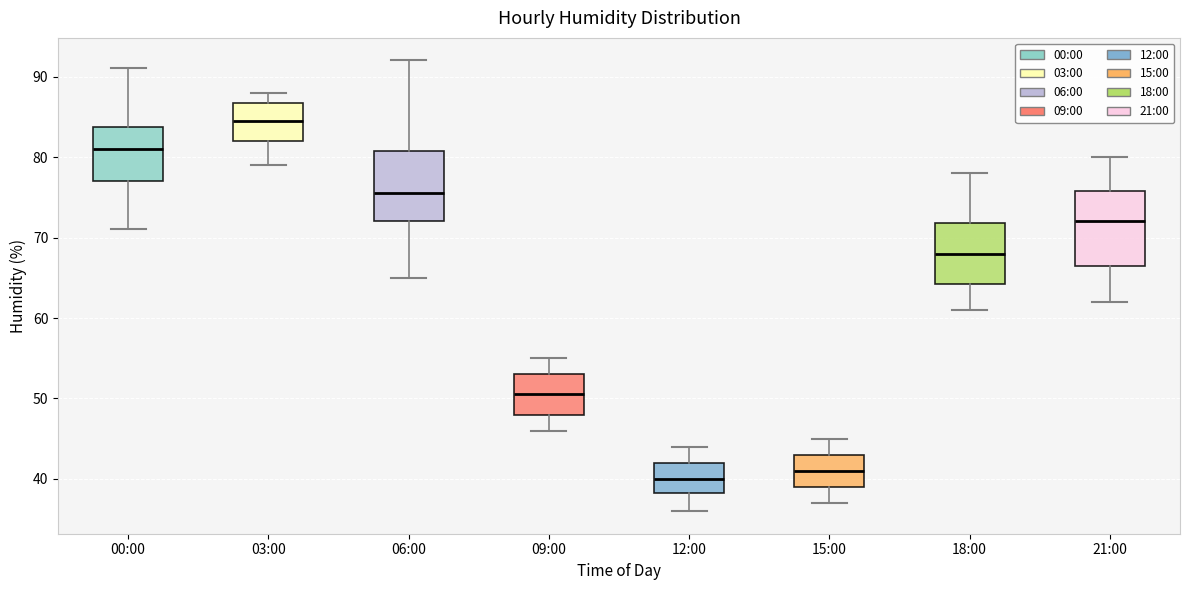

Which box has the lowest median line?

12:00